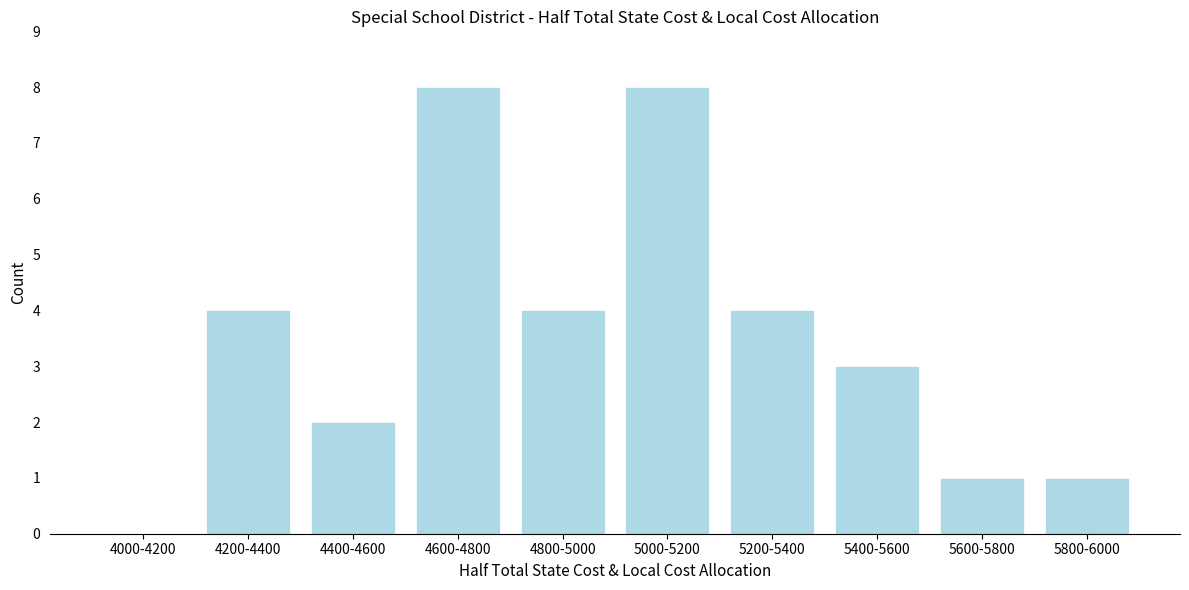

Reading right to left, transcribe all the data shown in this chart.

5800-6000=1	5600-5800=1	5400-5600=3	5200-5400=4	5000-5200=8	4800-5000=4	4600-4800=8	4400-4600=2	4200-4400=4	4000-4200=0